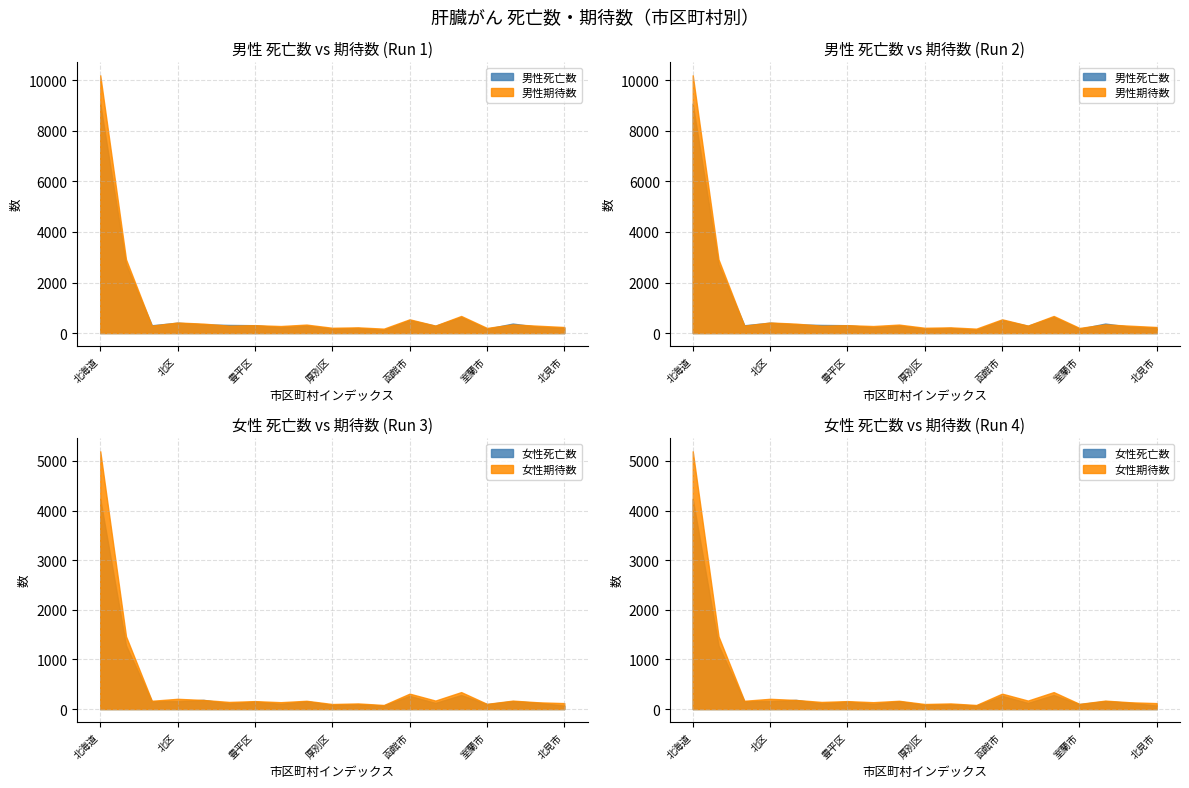

Which series has the largest total across all categories?

男性期待数